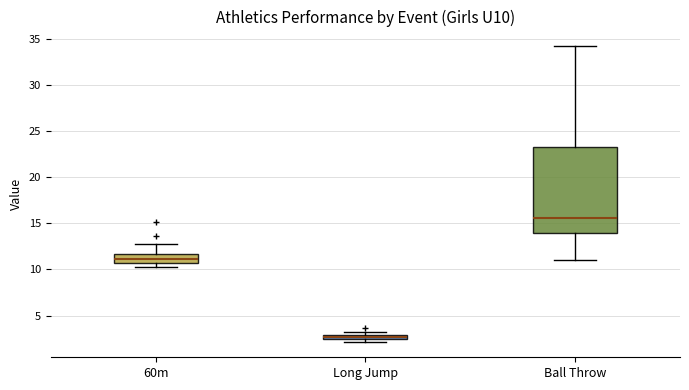

Where is the upper edge of the box for Long Jump on the y-axis? The values are not printed on the chart, so give them approximately, as read against the axis.

3.0